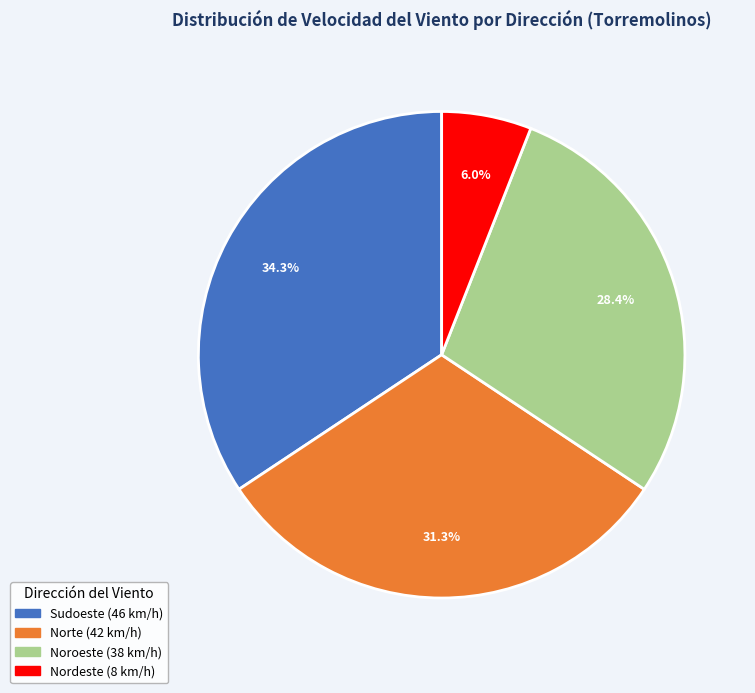

Is there any slice that represents more than half of the pie?

No